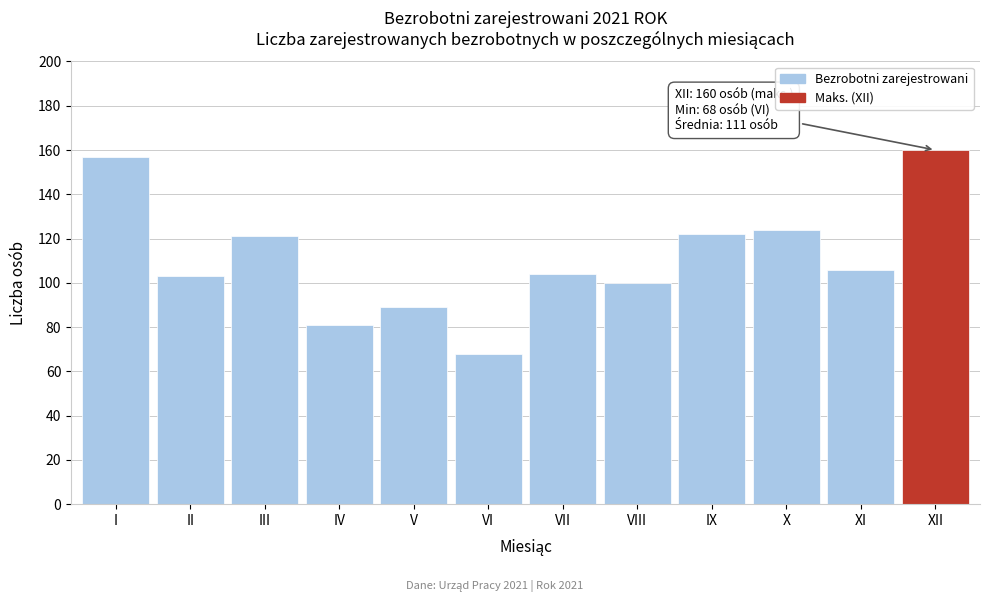

Reading left to right, extract all data points from this chart.

I=157	II=103	III=121	IV=81	V=89	VI=68	VII=104	VIII=100	IX=122	X=124	XI=106	XII=160